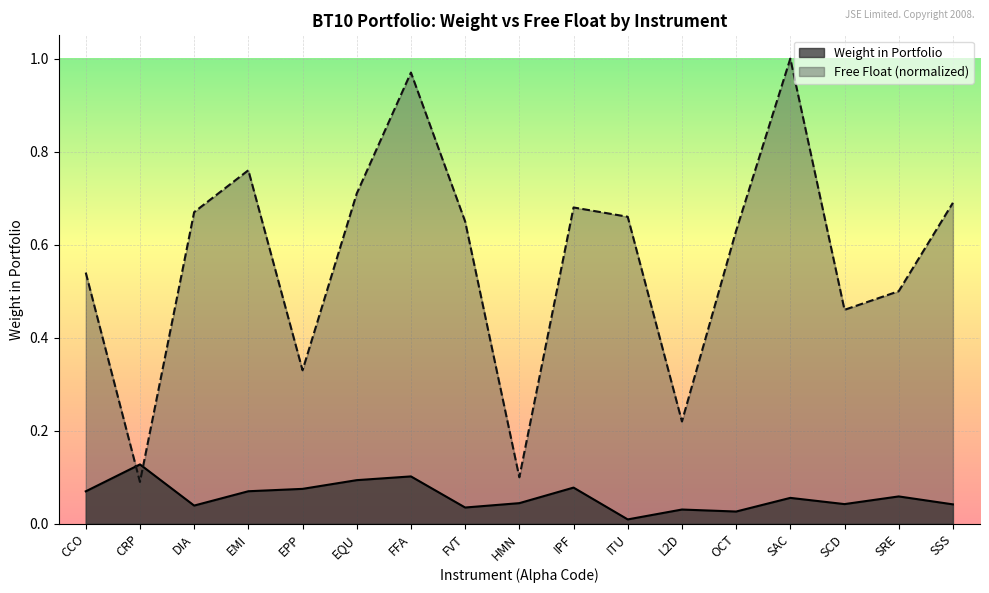

What are all the series names shown in the legend?

Weight in Portfolio, Free Float (normalized)